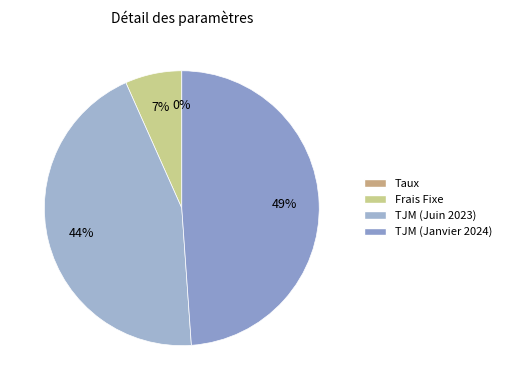

To the nearest percent, what portion does TJM (Juin 2023) represent?

44%